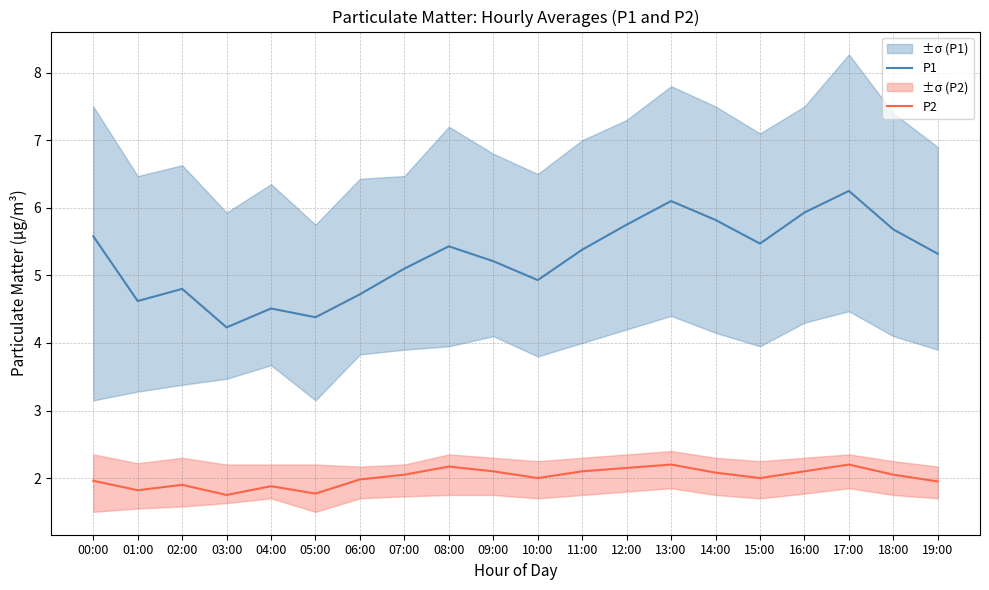

The P2 series shows 2.1 at 14:00. True or false?

True